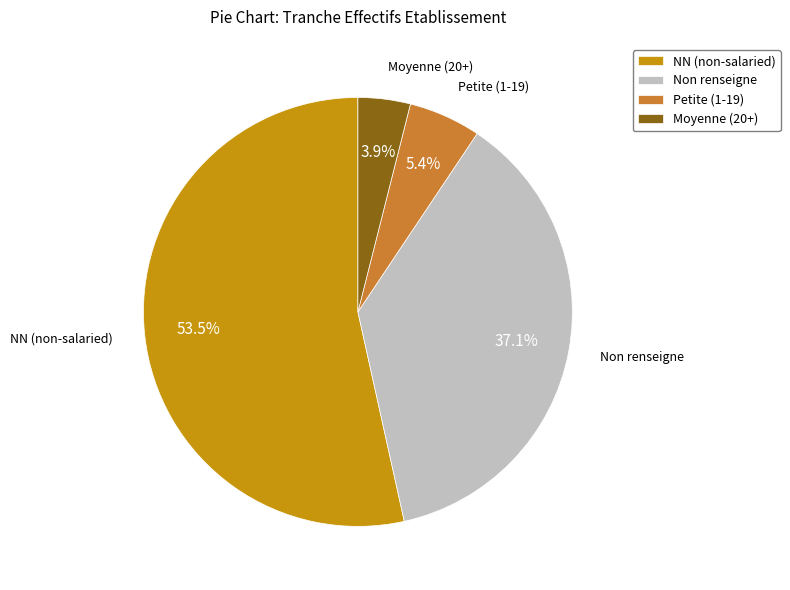

Which category has the smallest portion of the pie?

Moyenne (20+)